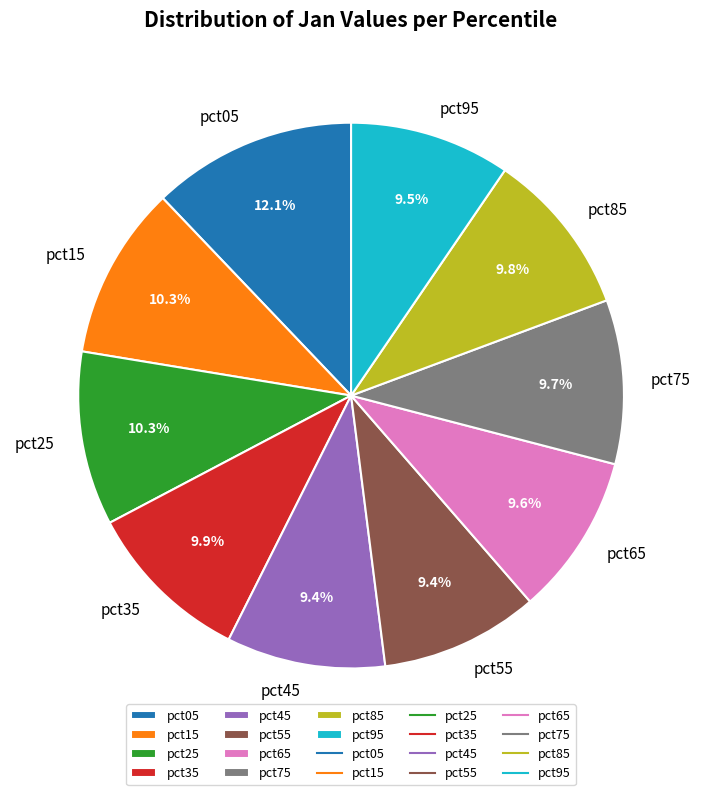

To the nearest percent, what portion does pct55 represent?

9%